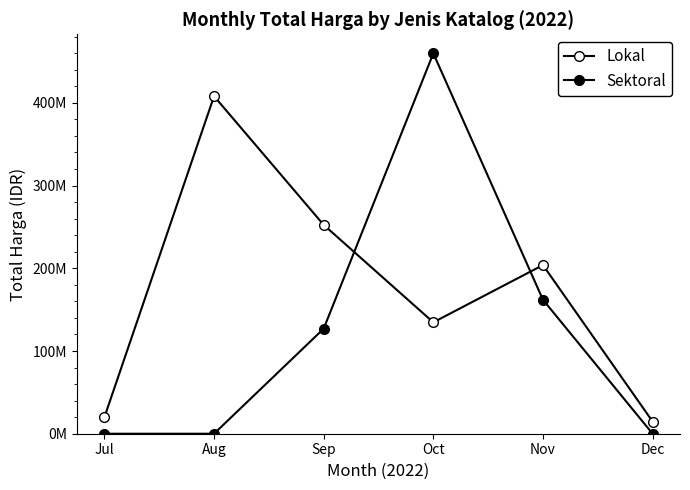

List the labels in order of Sektoral value, smallest first.

Jul, Aug, Dec, Sep, Nov, Oct